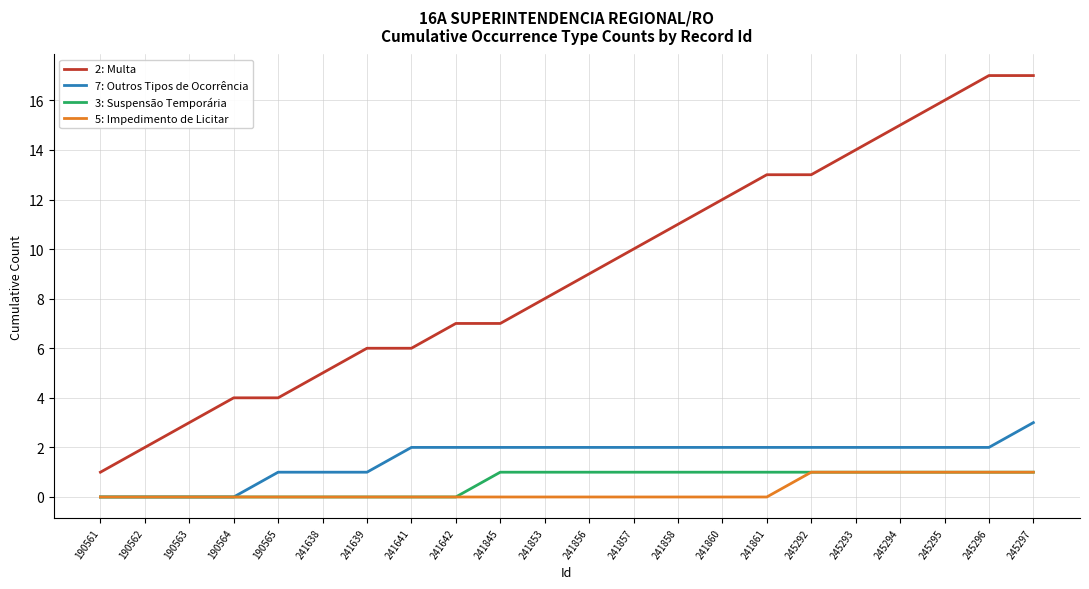

The value of 7: Outros Tipos de Ocorrência at 241853 is 2. True or false?

True